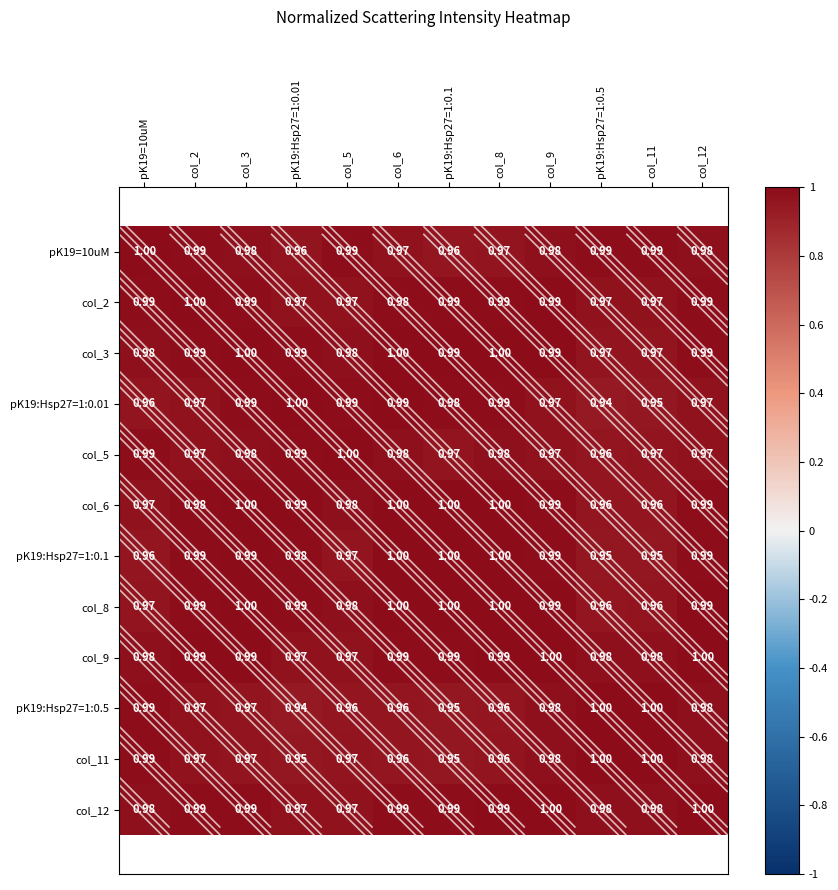

Is the value of col_12 at pK19:Hsp27=1:0.01 greater than the value of pK19:Hsp27=1:0.5 at pK19=10uM?

No